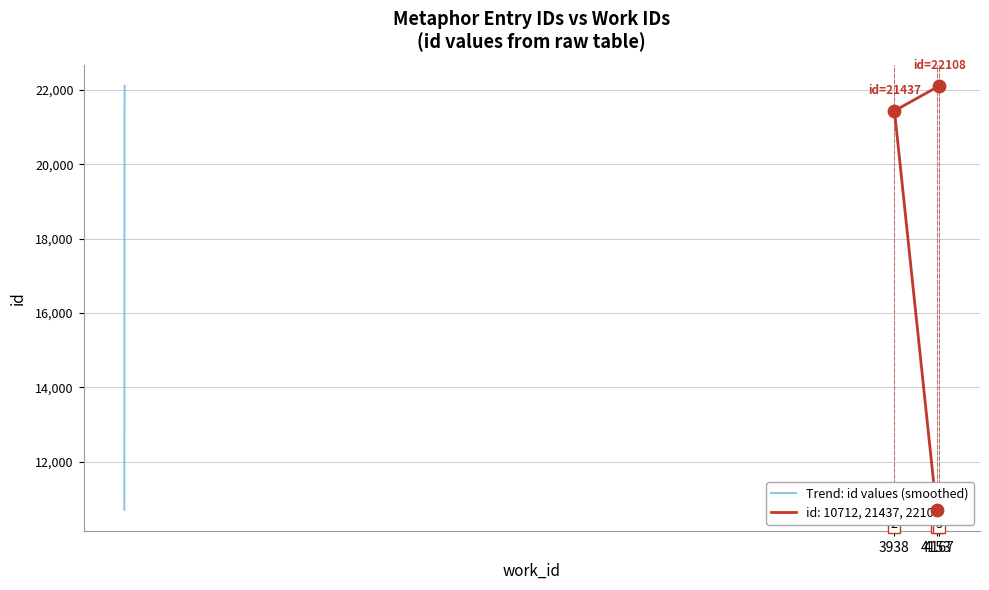

Approximately how many times larger is the value at 4167 compared to 4153?

2.1